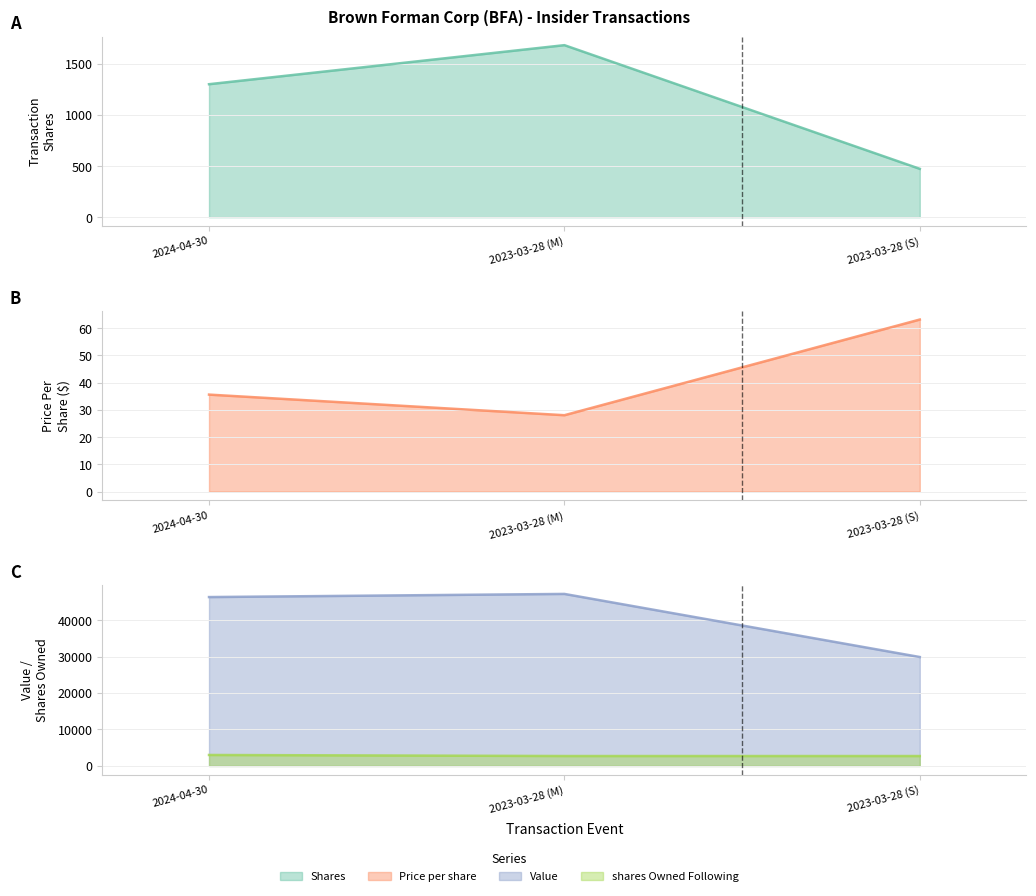

The transactionShares series shows 1683.0 at 2023-03-28 (M). True or false?

True